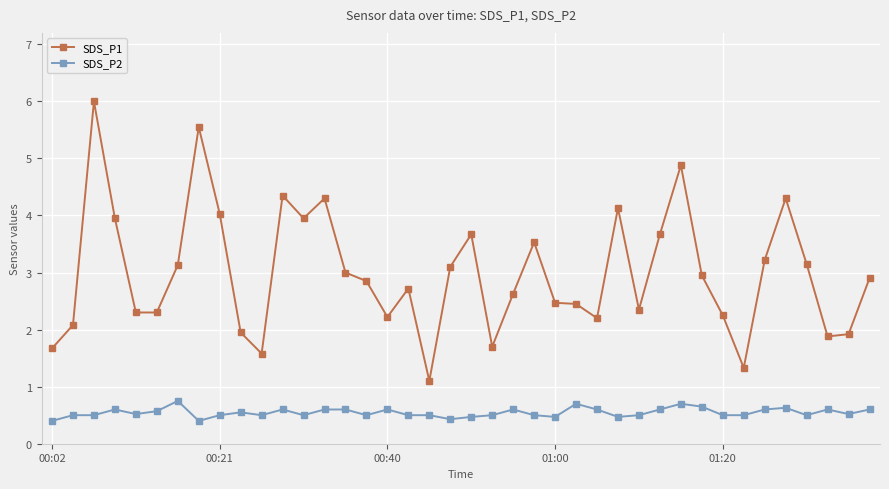

What is the minimum value shown in the chart?

0.4